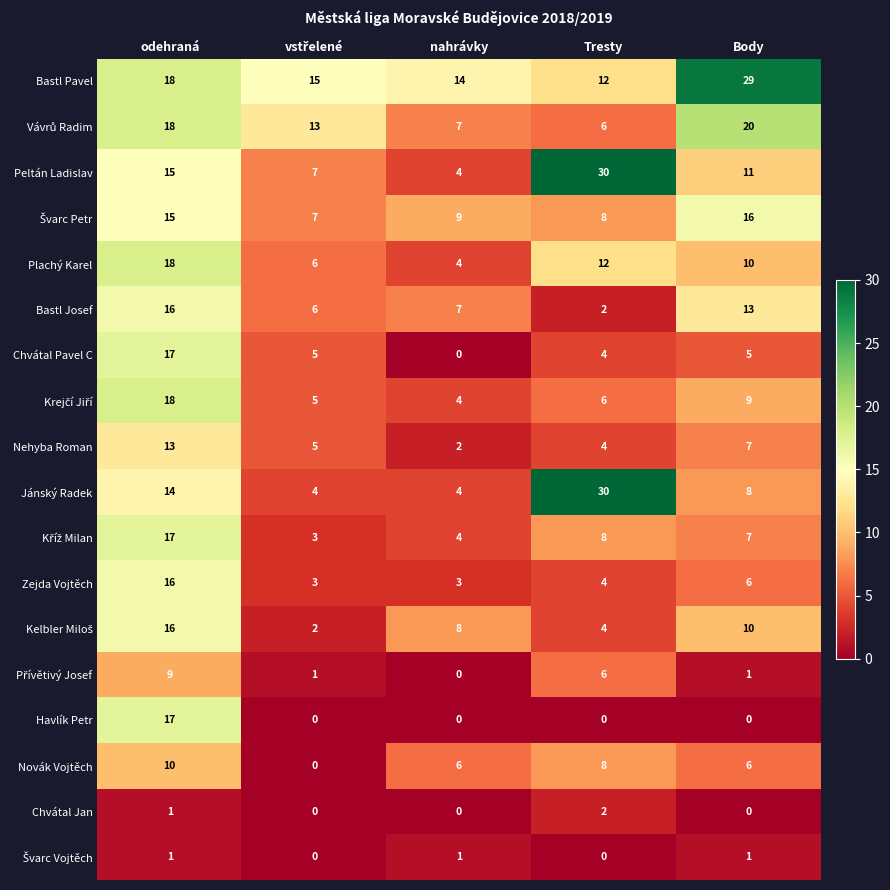

What is the spread (max minus min) of values at Body?

29